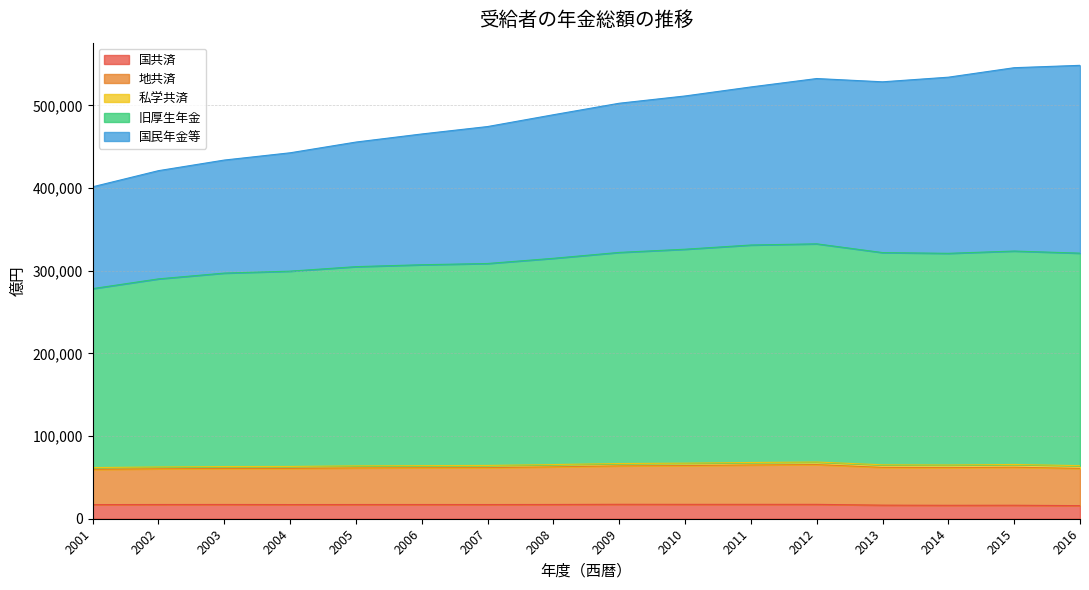

What is the lowest value of the 国共済 series?

15839